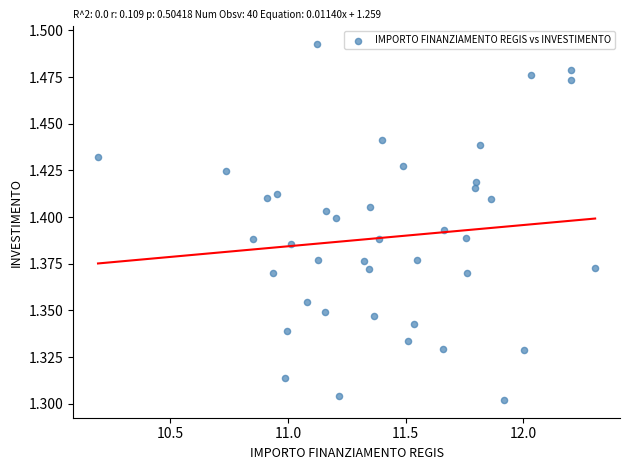

What is the range of X values (max minus min)?

2.1